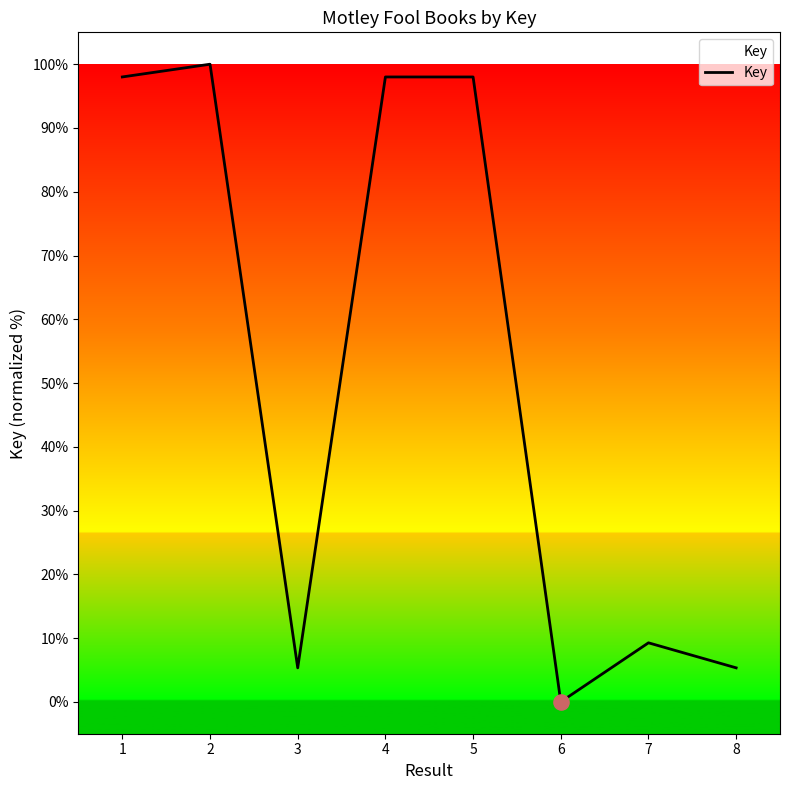

Which has a higher value, 2 or 4?

2